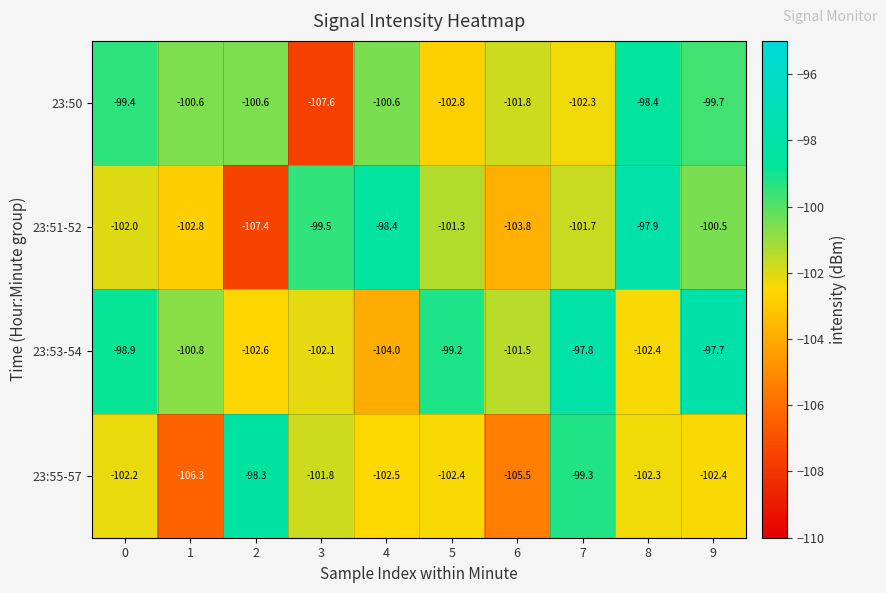

What is the approximate value of 23:51-52 at 3?

-99.5